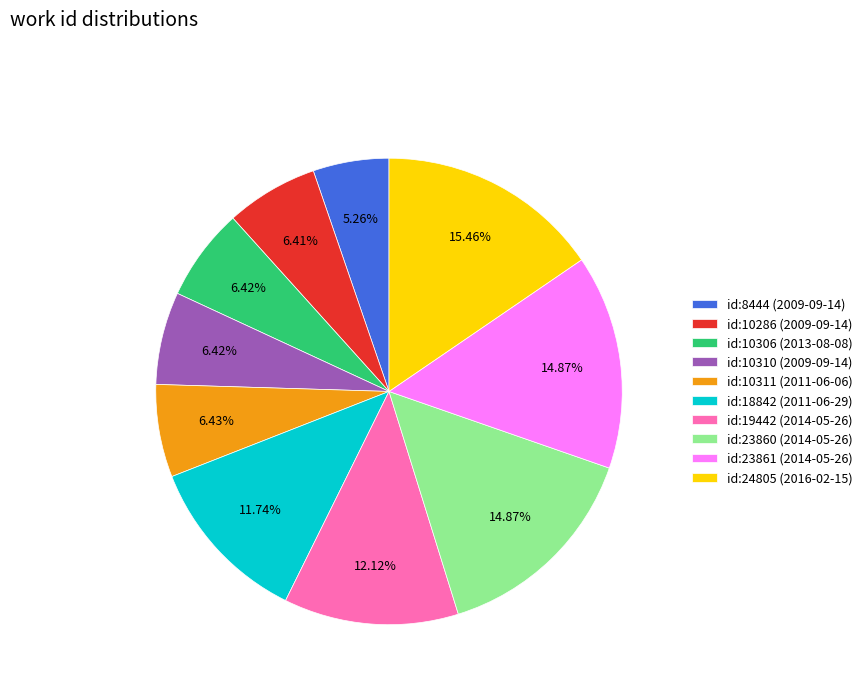

Approximately how many times larger is the value at id:8444 (2009-09-14) compared to id:24805 (2016-02-15)?

0.3